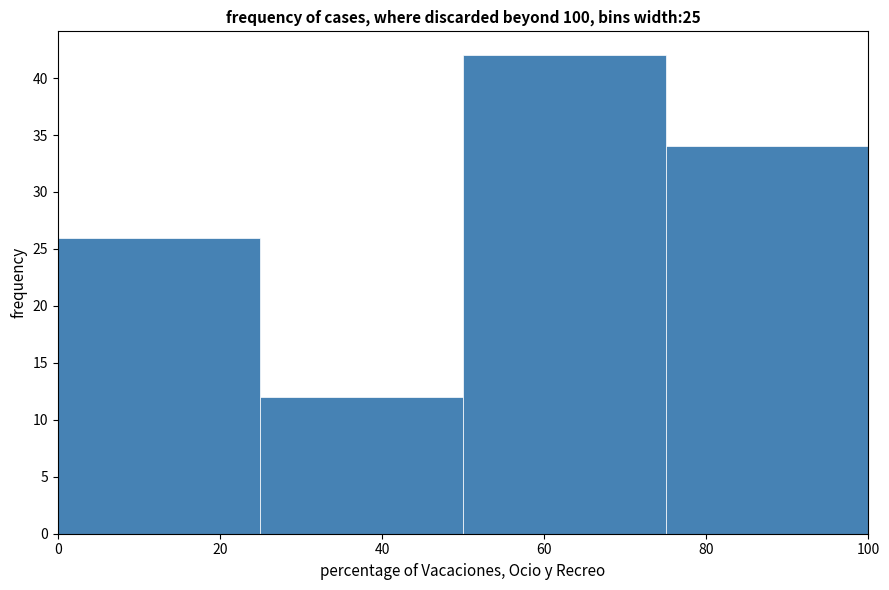

Over which range of the x-axis is the bar tallest?

50 to 75